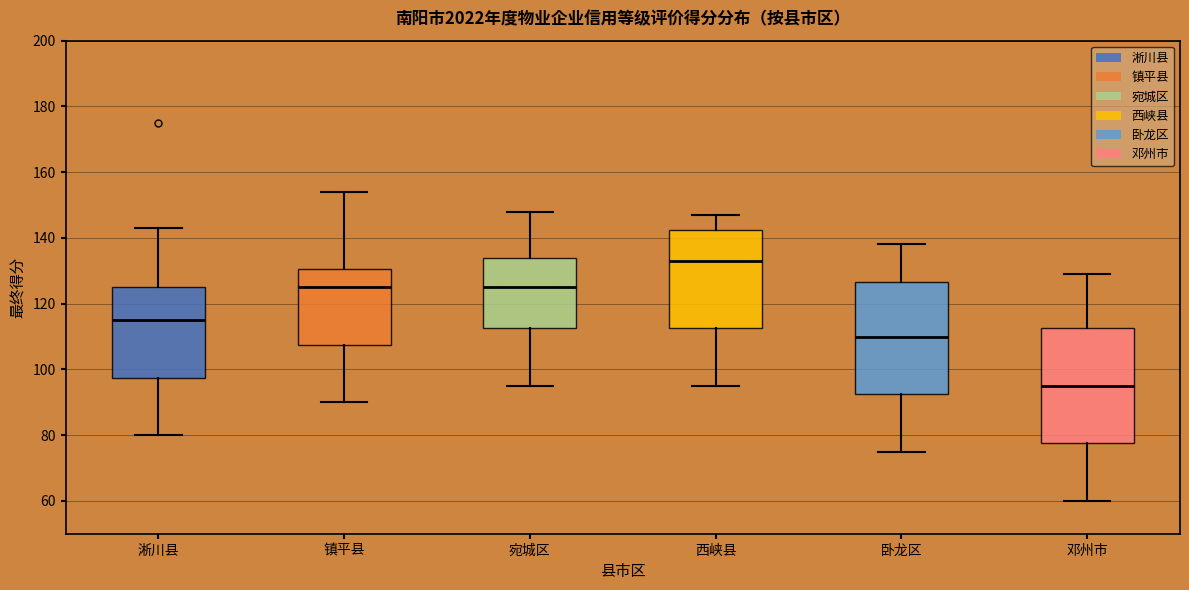

Reading left to right, read every box against the y-axis: the position of its median line, the range the box covers, and the ends of its whiskers. The values are not printed on the chart, so give them approximately, as read against the axis.

淅川县: median 116, box 98 to 126, whiskers 80 to 144
镇平县: median 126, box 108 to 130, whiskers 90 to 154
宛城区: median 126, box 112 to 134, whiskers 96 to 148
西峡县: median 134, box 112 to 142, whiskers 96 to 148
卧龙区: median 110, box 92 to 126, whiskers 76 to 138
邓州市: median 96, box 78 to 112, whiskers 60 to 130